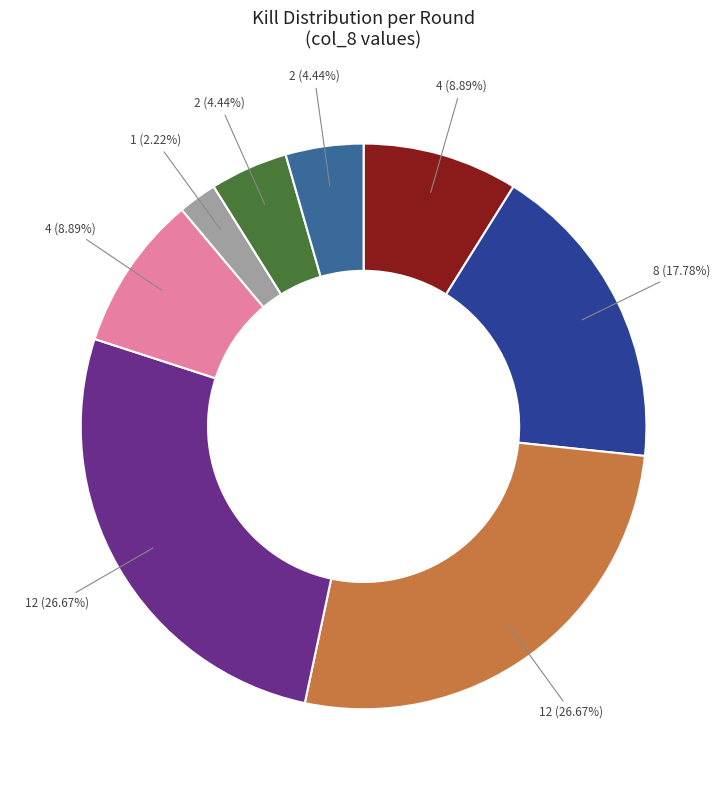

Is there a majority slice in this chart?

No